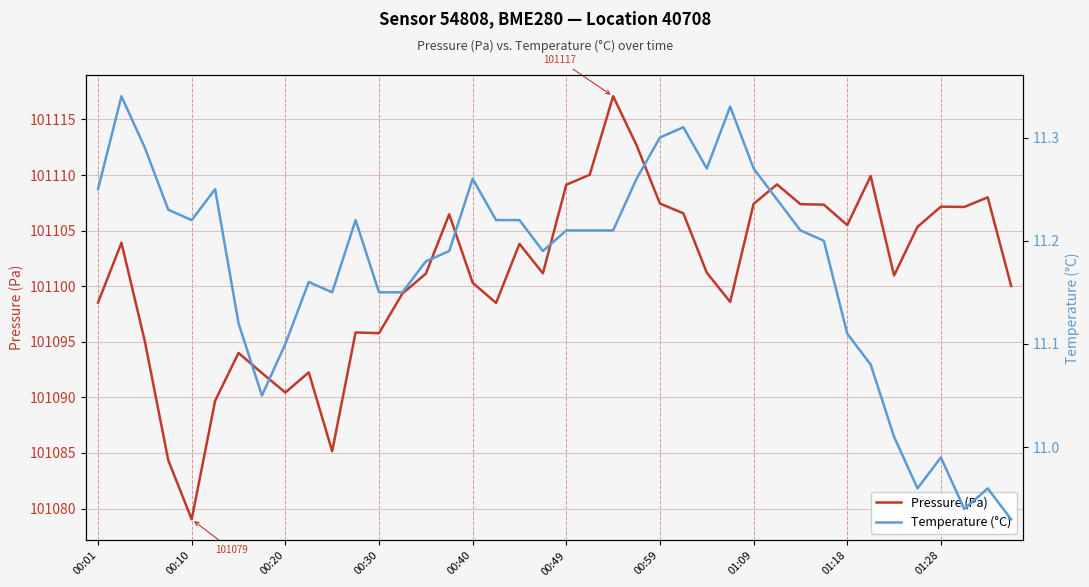

What is the label of the 12th point from the left?

11